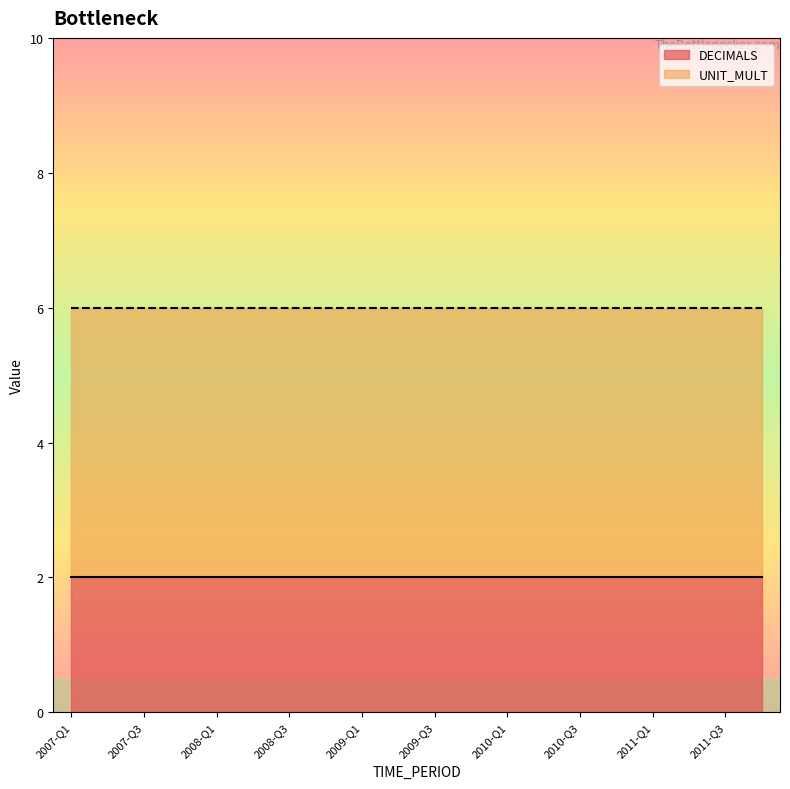

True or false: DECIMALS has more than 0 interior local peaks.

False